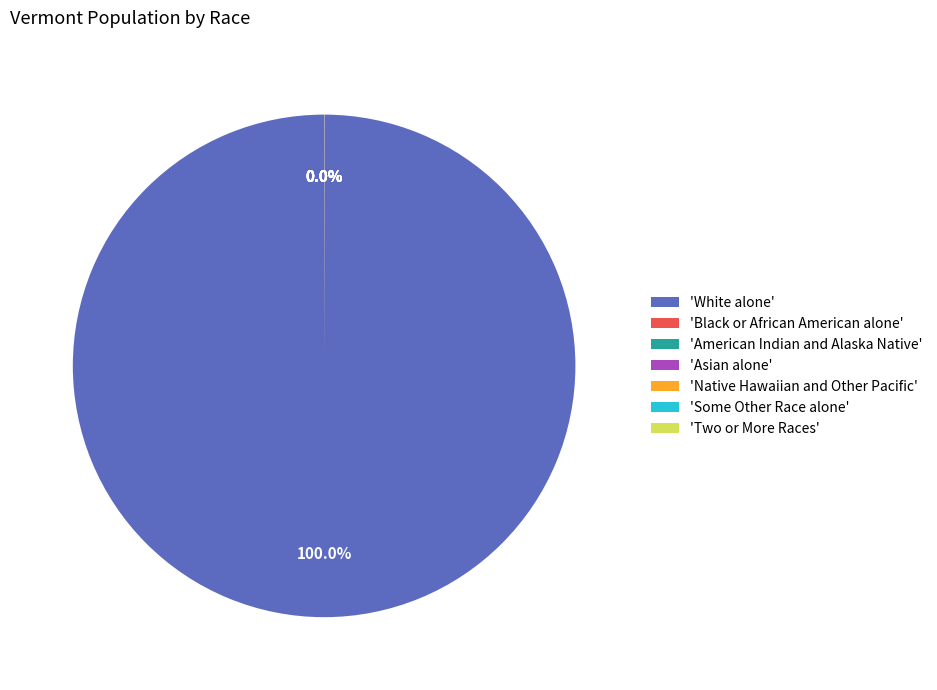

What is the largest slice in the pie chart?

'White alone'